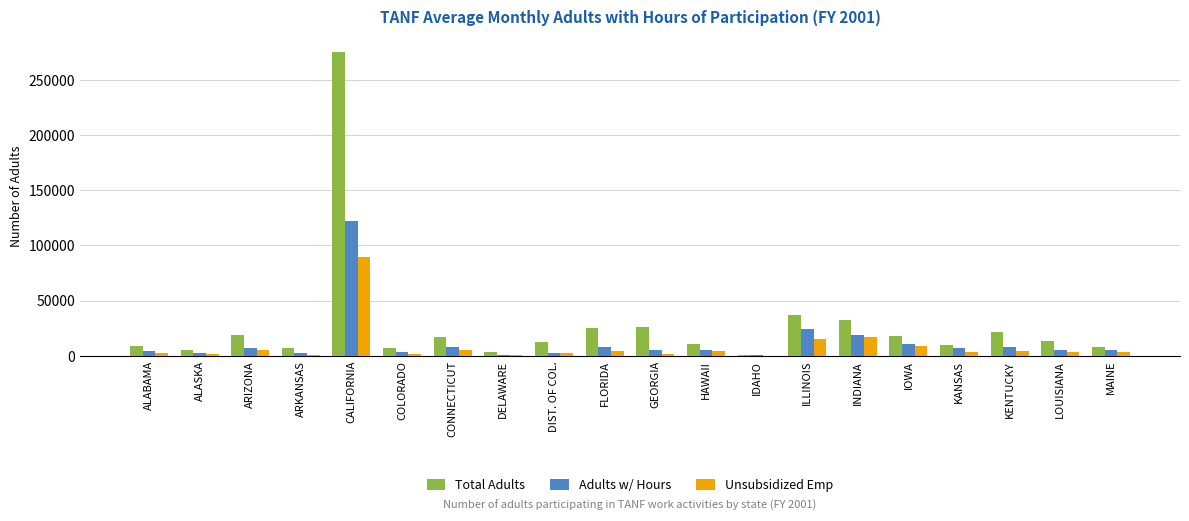

Where is Total Adults nearest to the value 137938?

ILLINOIS